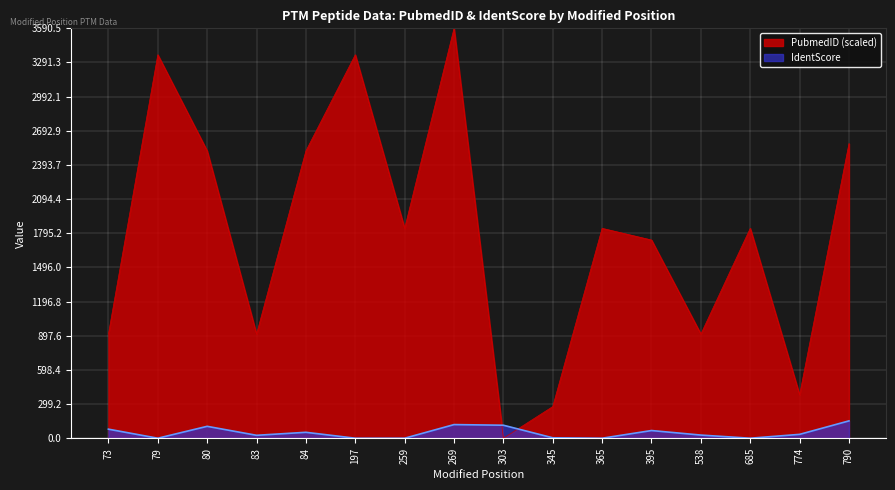

At which category does the chart reach its peak across all series?

269